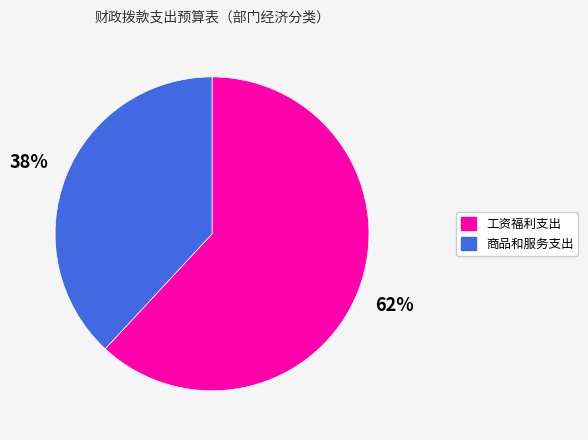

To the nearest percent, what is the difference between the 商品和服务支出 and 工资福利支出 slice percentages?

24%